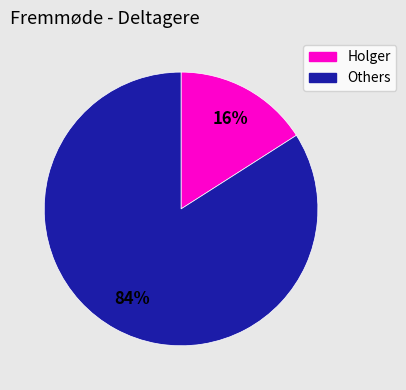

How many segments does this pie chart have?

2